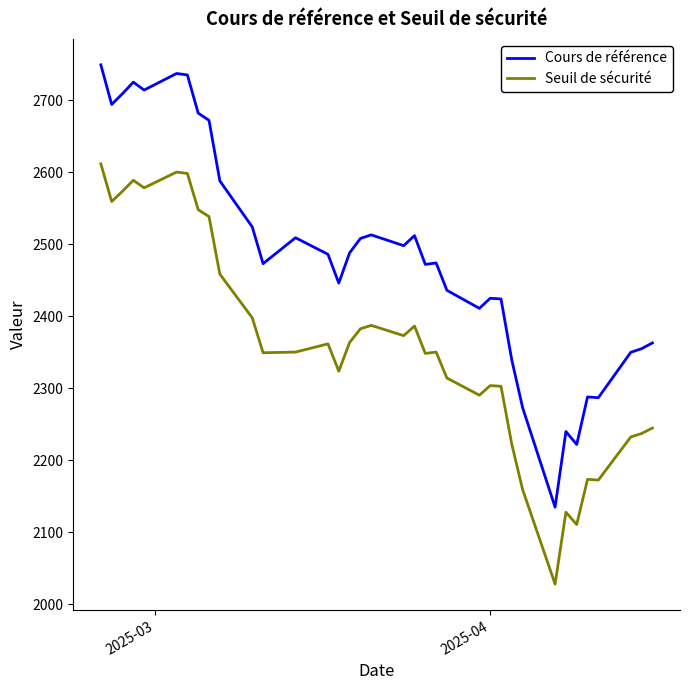

Which series has the largest range (max minus min)?

Cours de référence